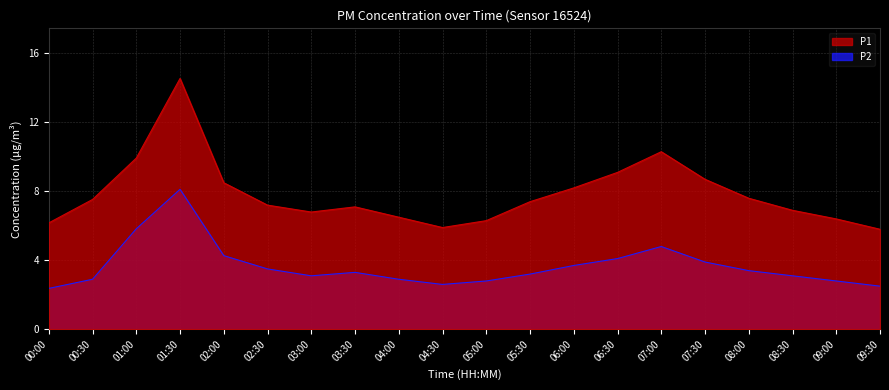

How many interior local valleys does the P1 series have?

2